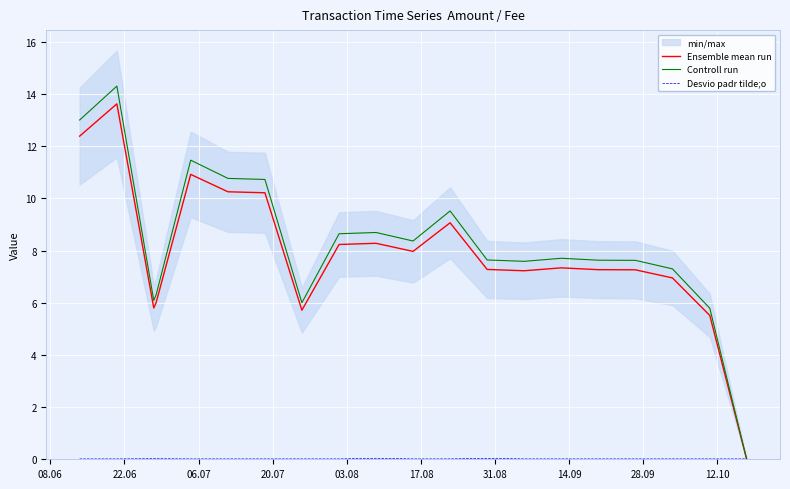

At which label does Controll run first exceed 7?

08.06